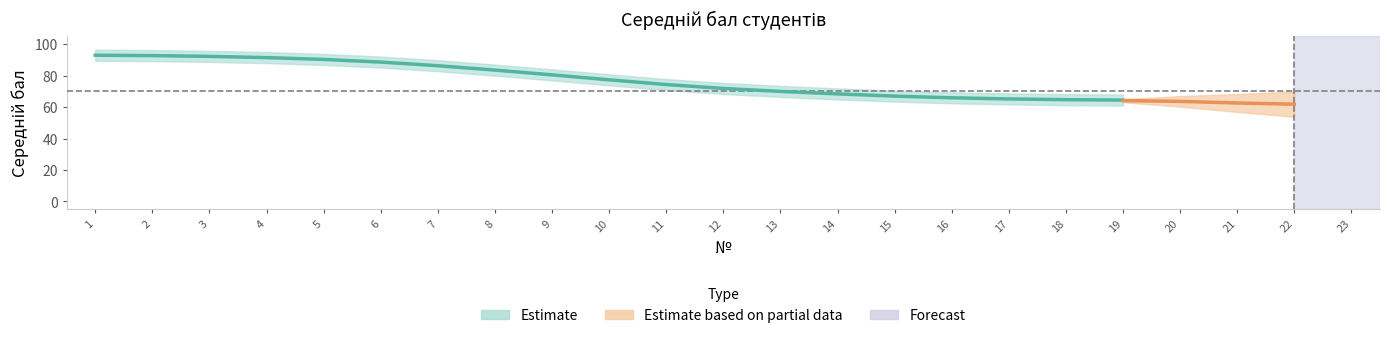

At which category does the chart reach its peak across all series?

1